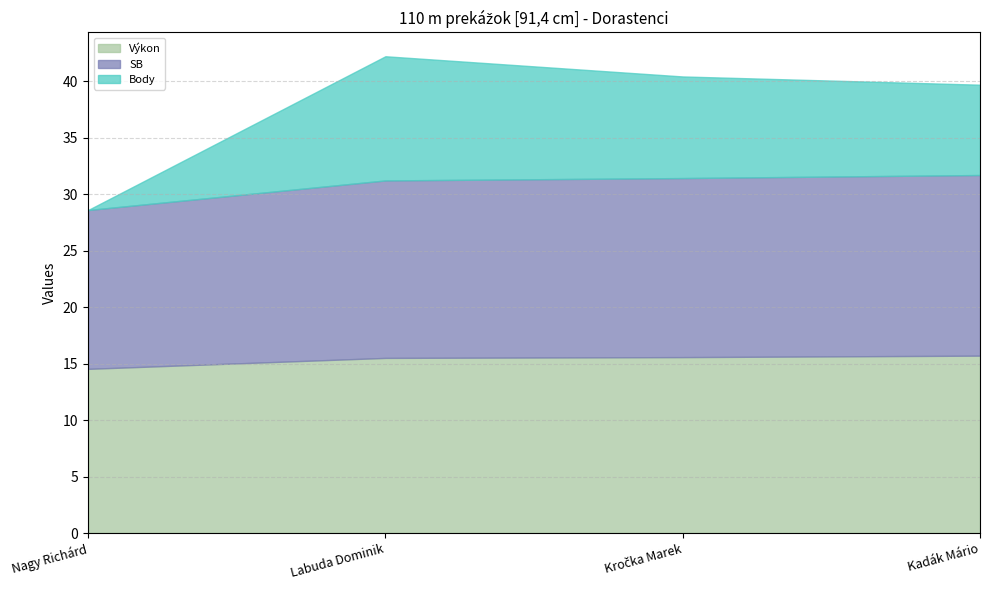

What is the label of the 4th point from the right?

Nagy Richárd